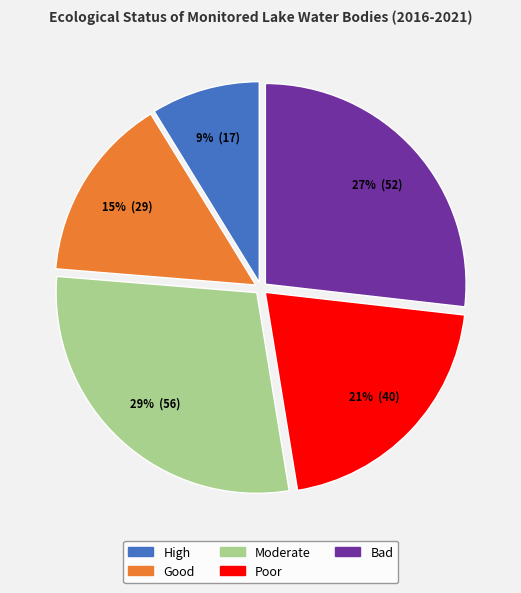

Which slice is the largest?

Moderate